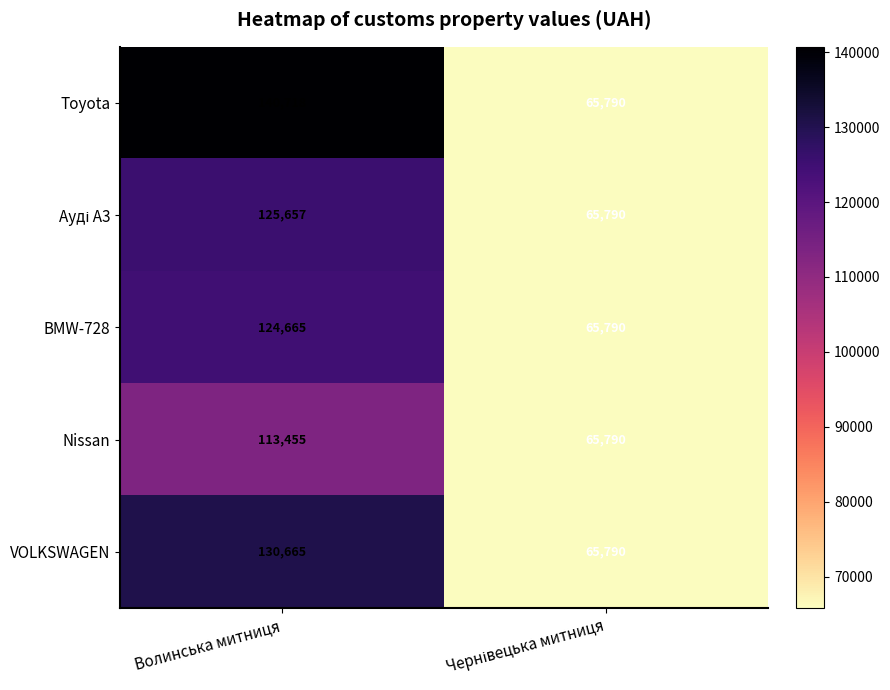

At which category is the sum across all series the highest?

Волинська митниця